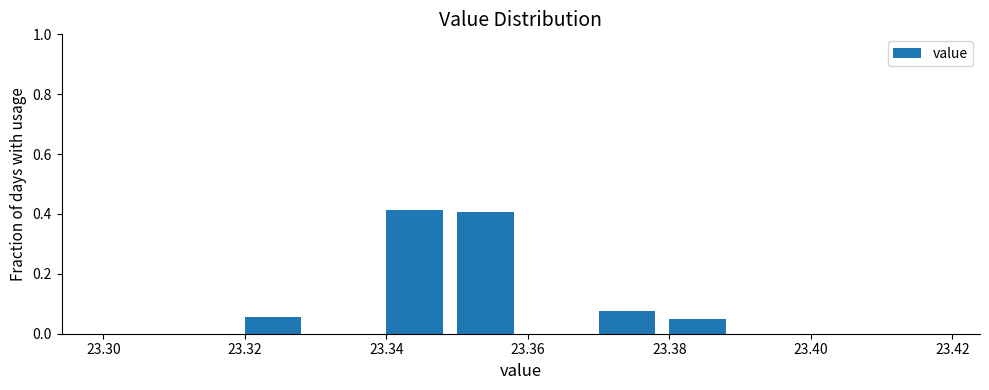

Reading left to right, list every bar in this chart as the range it spans on the x-axis followed by its height. The values are not printed on the chart, so give them approximately, as read against the axis.

23.30 to 23.31: 0
23.31 to 23.32: 0
23.32 to 23.33: 0.06
23.33 to 23.34: 0
23.34 to 23.35: 0.42
23.35 to 23.36: 0.40
23.36 to 23.37: 0
23.37 to 23.38: 0.08
23.38 to 23.39: 0.06
23.39 to 23.40: 0
23.40 to 23.41: 0
23.41 to 23.42: 0